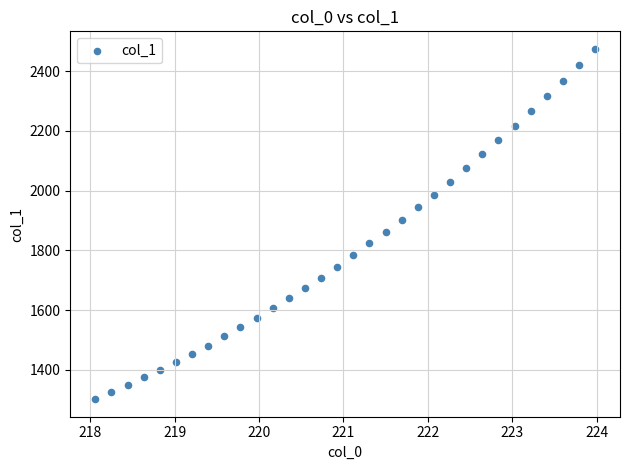

What is the range of X values (max minus min)?

5.9